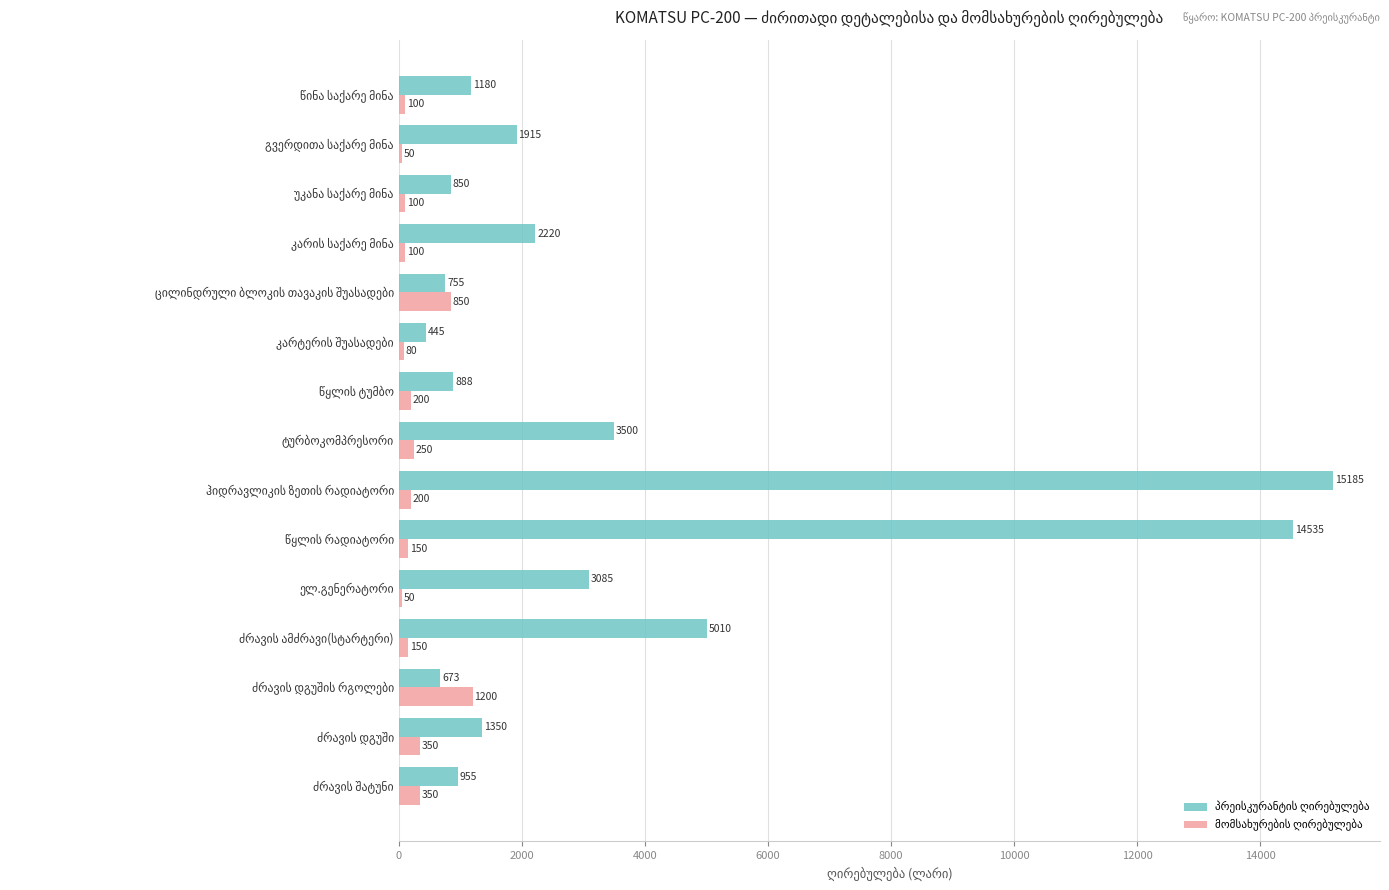

What is the smallest value displayed?

50